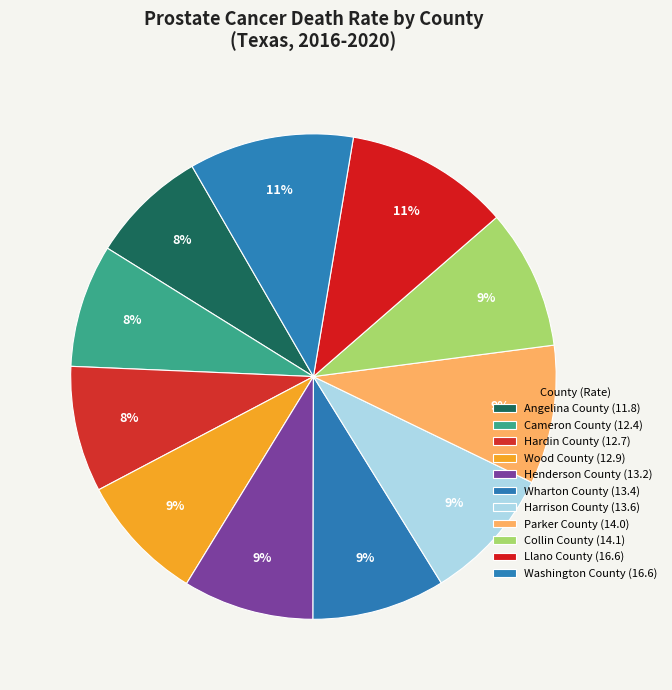

How many segments does this pie chart have?

11